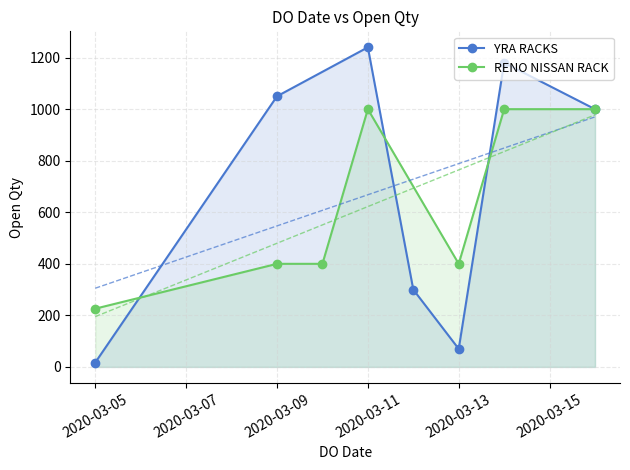

At 2020-03-13, list the series in order from smallest to largest.

YRA RACKS, RENO NISSAN RACK